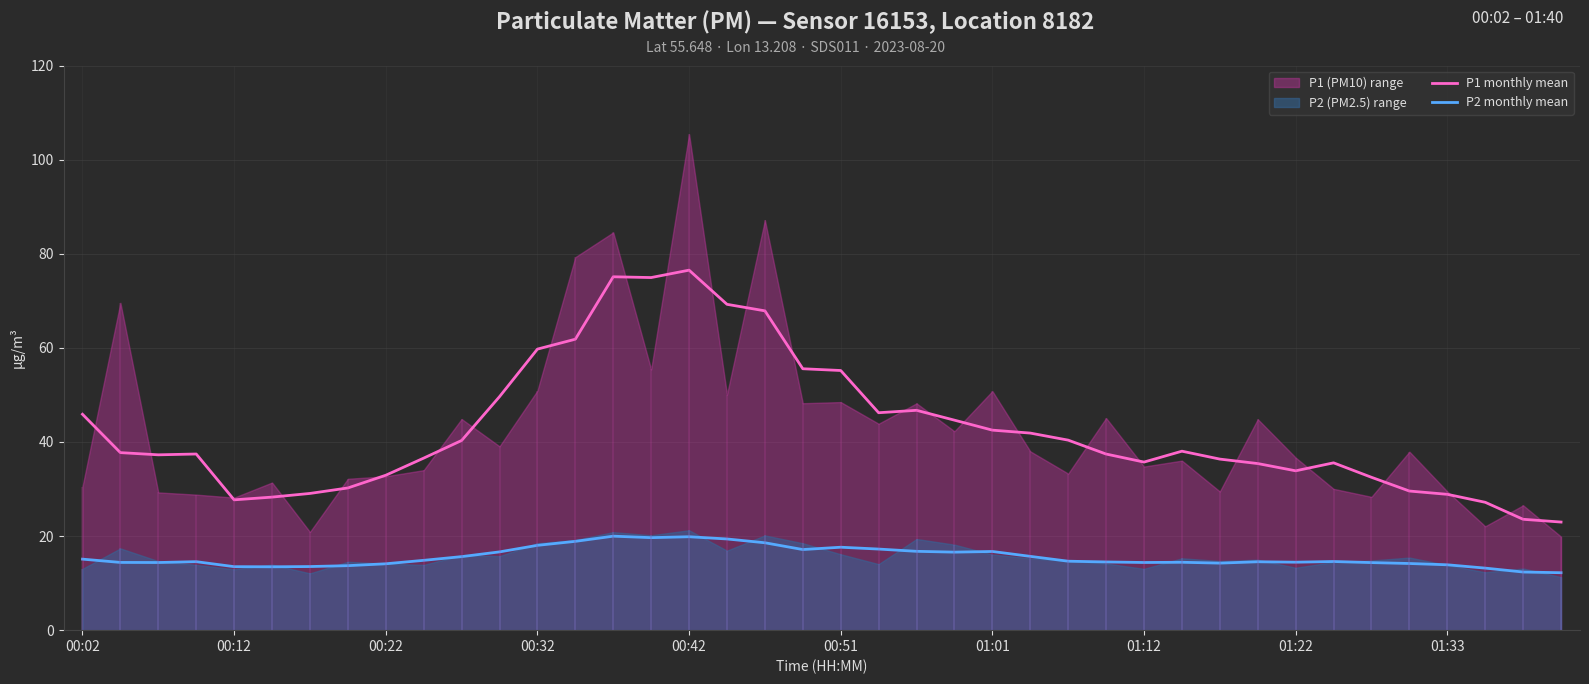

In P2 monthly mean, how many points are lower than both neighbors (excluding endpoints)?

8